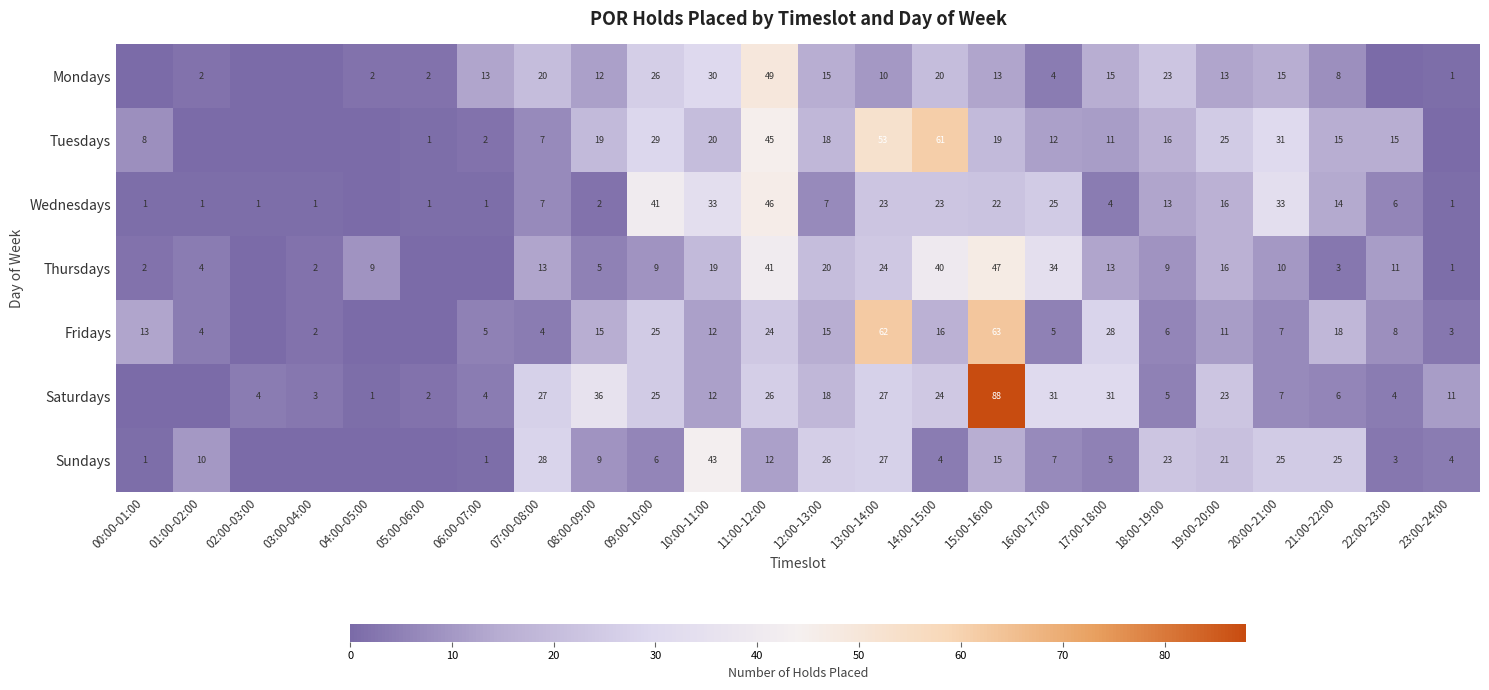

Is it true that Sundays equals 9 at 15:00-16:00?

False